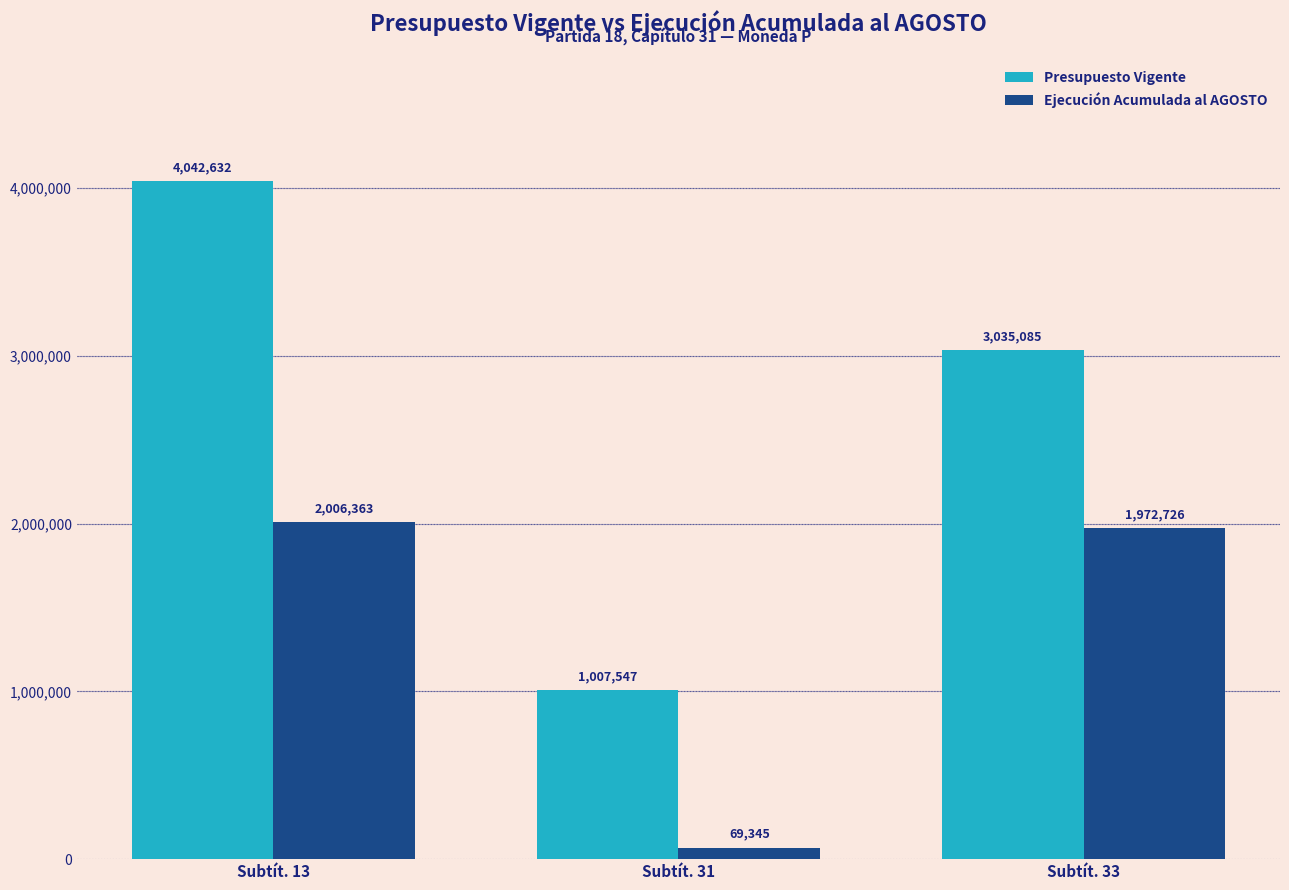

Reading left to right, extract all data points from this chart.

Presupuesto Vigente: Subtít. 13=4042632	Subtít. 31=1007547	Subtít. 33=3035085
Ejecución Acumulada al AGOSTO: Subtít. 13=2006363	Subtít. 31=69345	Subtít. 33=1972726